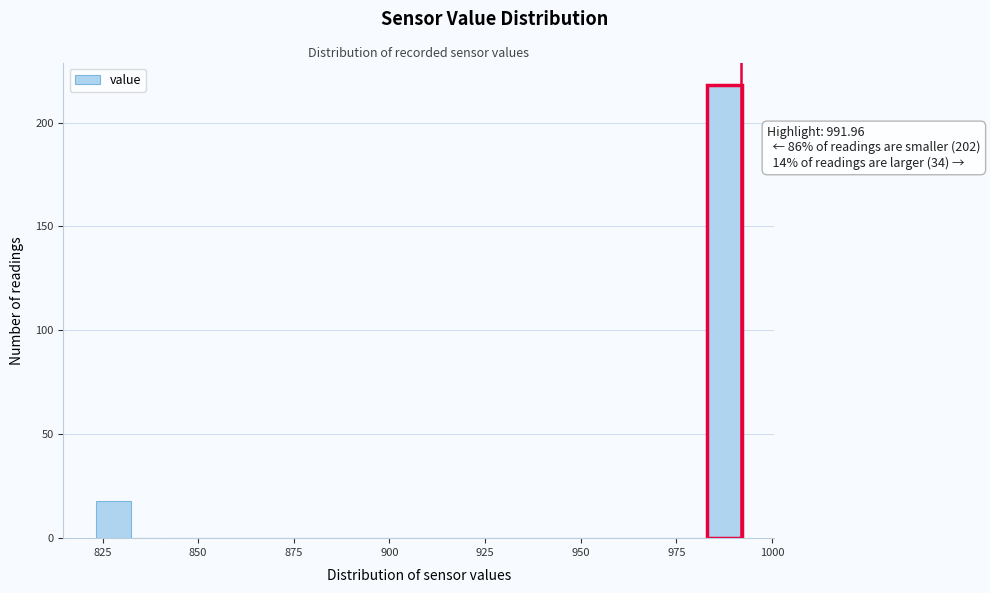

Around what value on the x-axis is the tallest bar? Give the approximate position of its centre, as read against the axis.

990